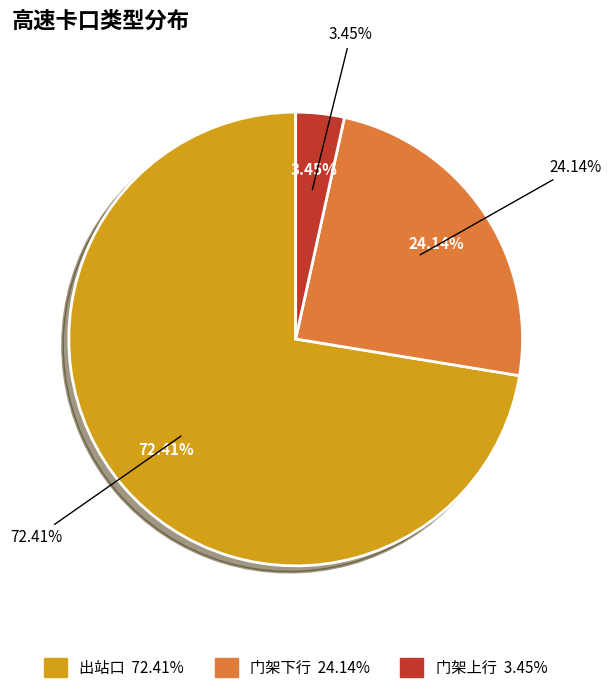

Between 门架下行 and 出站口, which is larger?

出站口